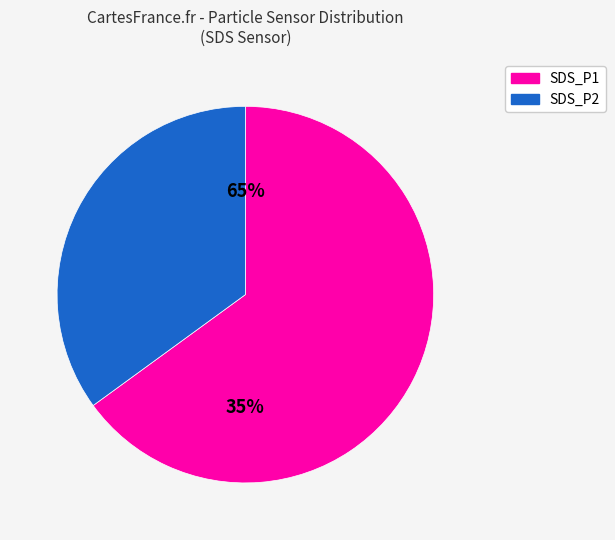

The SDS_P1 slice represents 66% of the pie. True or false?

True